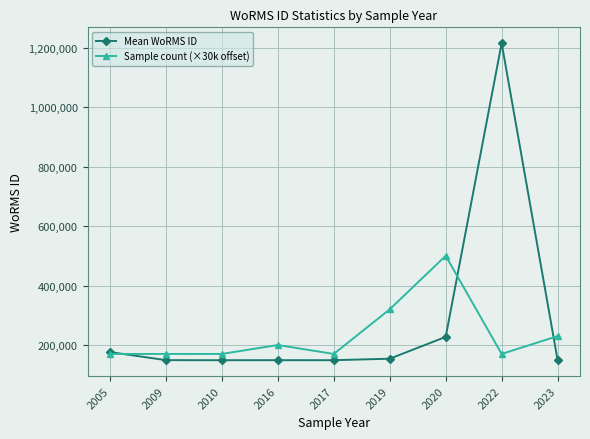

What is the value of the Mean WoRMS ID point at the 6th from the left?

153990.3